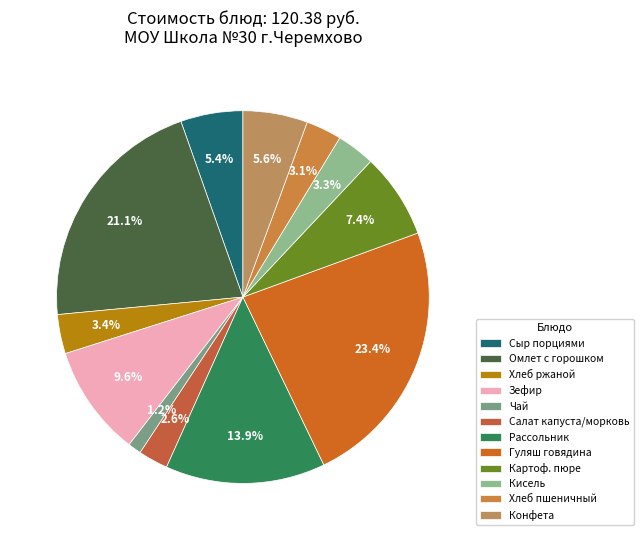

How many slices are in this pie chart?

12